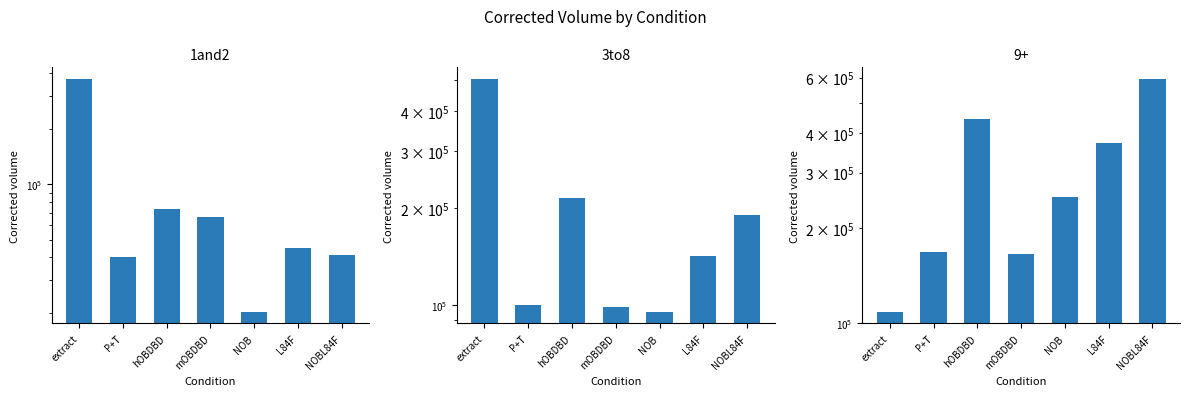

Reading left to right, extract all data points from this chart.

1and2: 372983.7	40192.5	73472.2	65975.2	20252.6	44896.1	41123.2
3to8: 503352.6	100270.1	214408.9	99014.7	95379.6	141949.7	190868.1